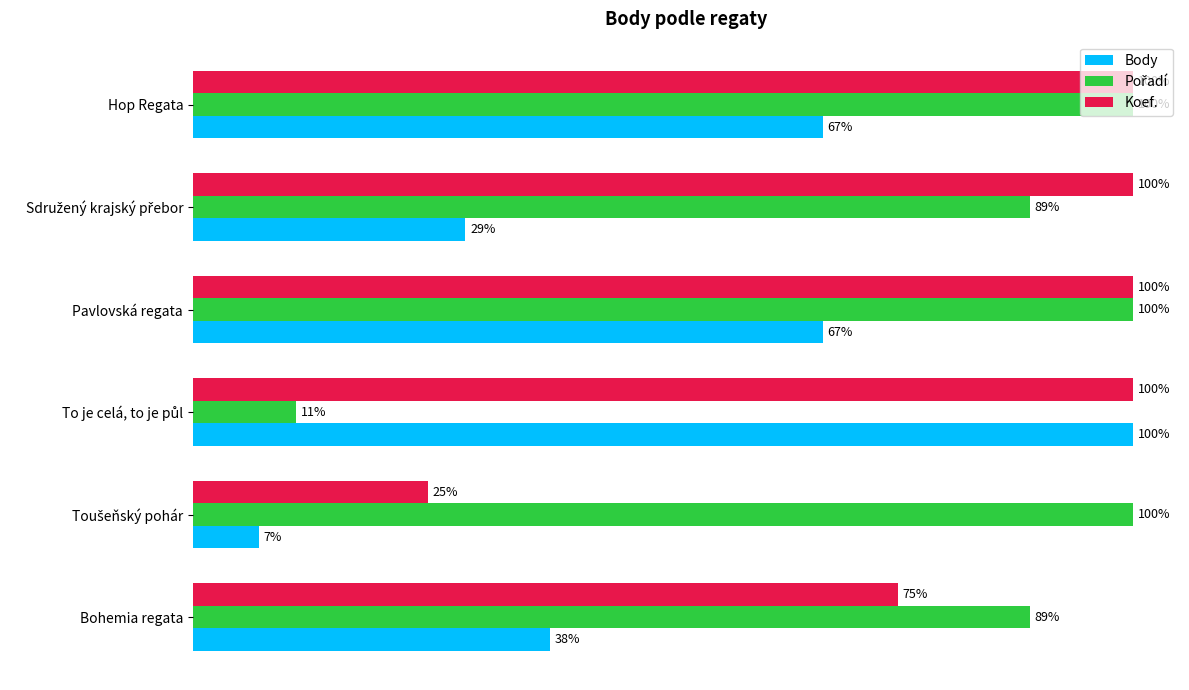

Which series has the largest total across all categories?

Koef.